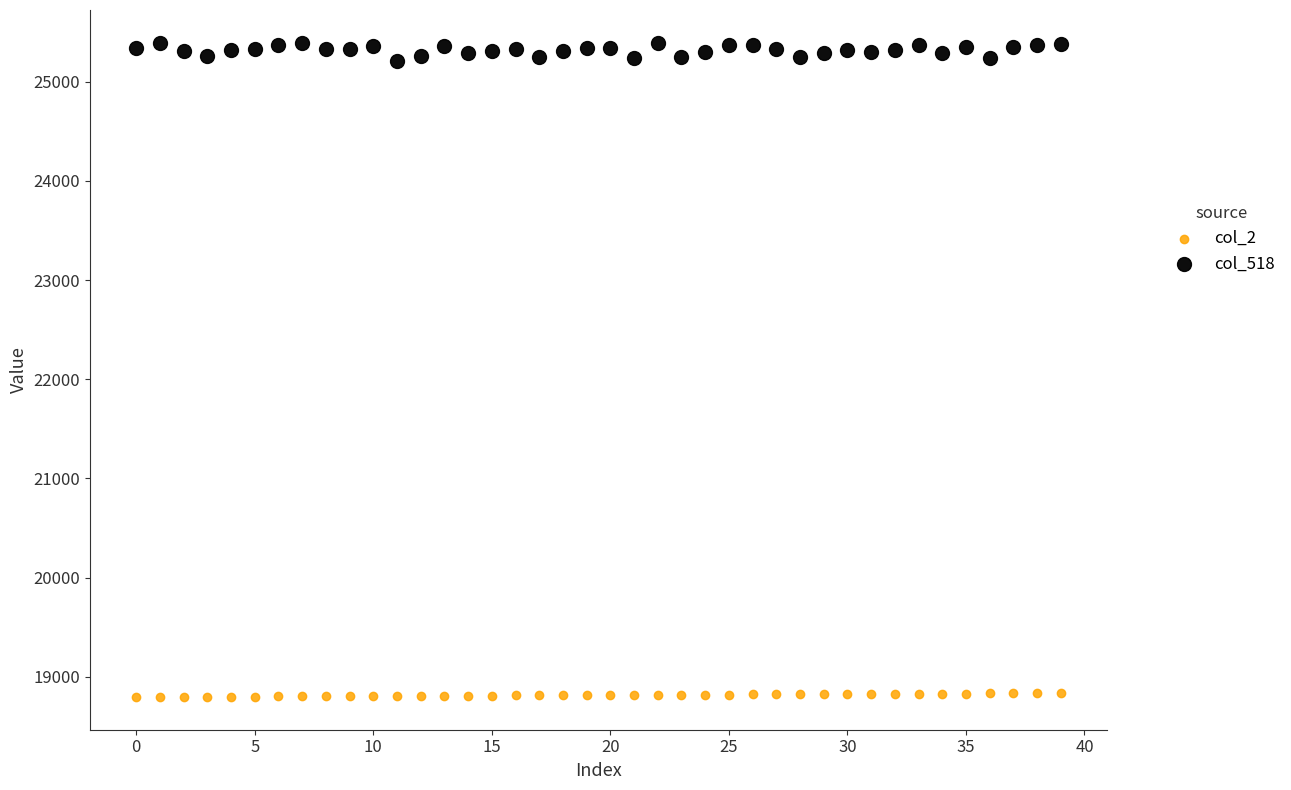

Which series reaches the maximum Y coordinate?

col_518